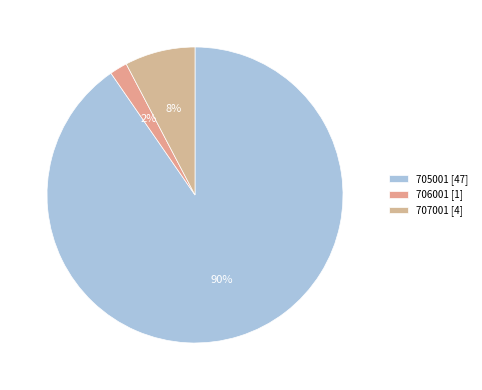

To the nearest percent, what is the combined percentage of 705001 and 706001?

92%